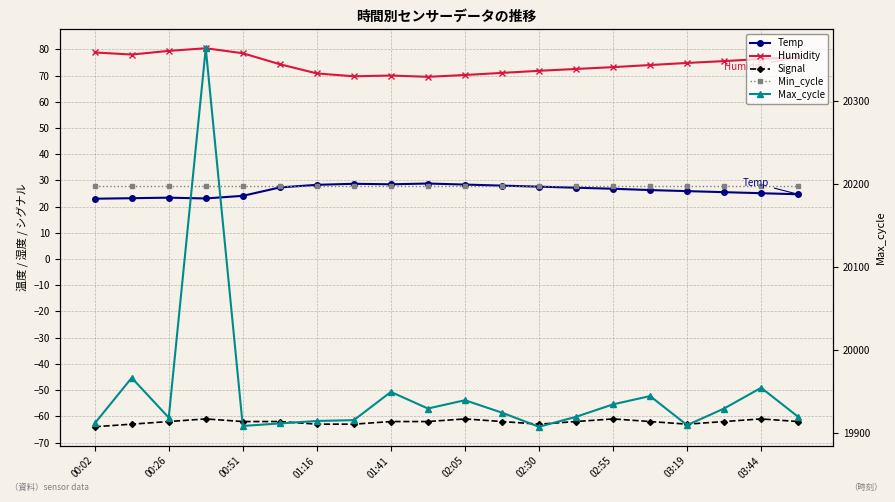

True or false: Signal has more than 1 interior local peaks.

True